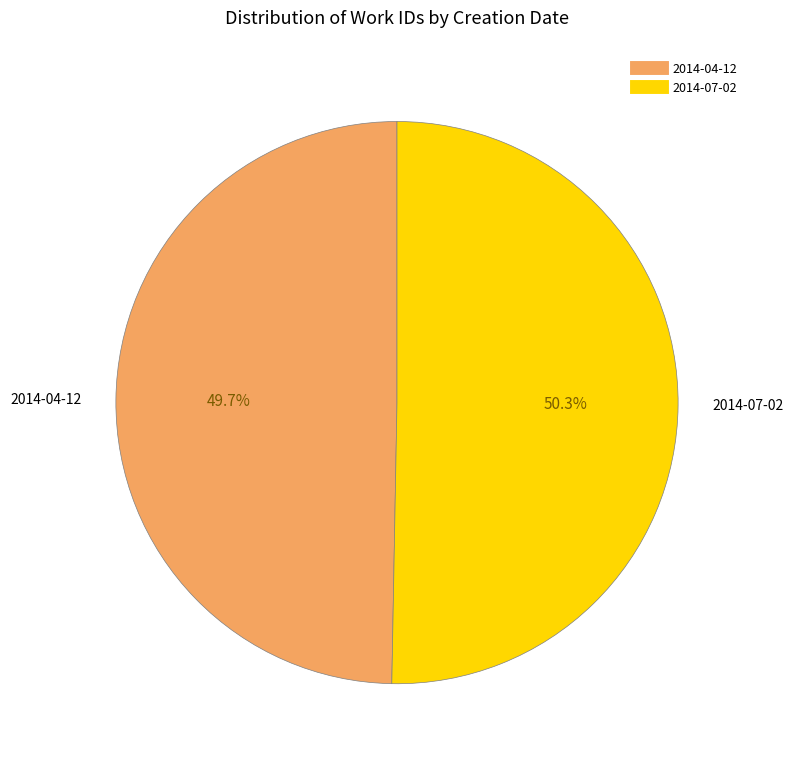

What percentage is the 2014-04-12 slice, to the nearest percent?

50%